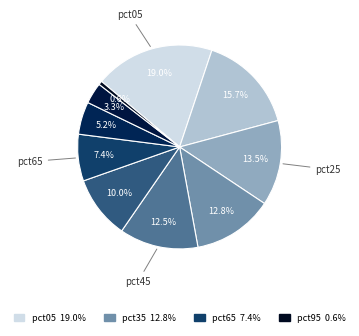

How many slices are in this pie chart?

10